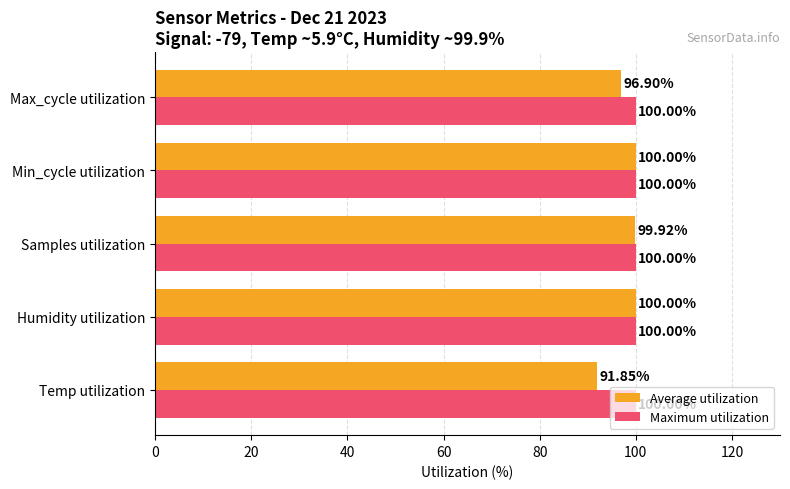

List the series in order of their overall mean, highest first.

Maximum utilization, Average utilization